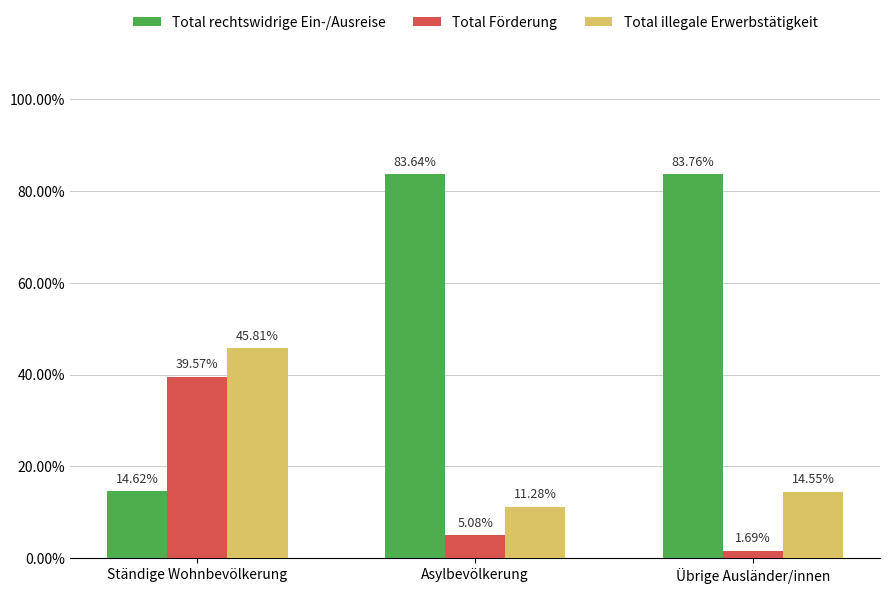

True or false: Total rechtswidrige Ein-/Ausreise has a value of 4.8 at Ständige Wohnbevölkerung.

False